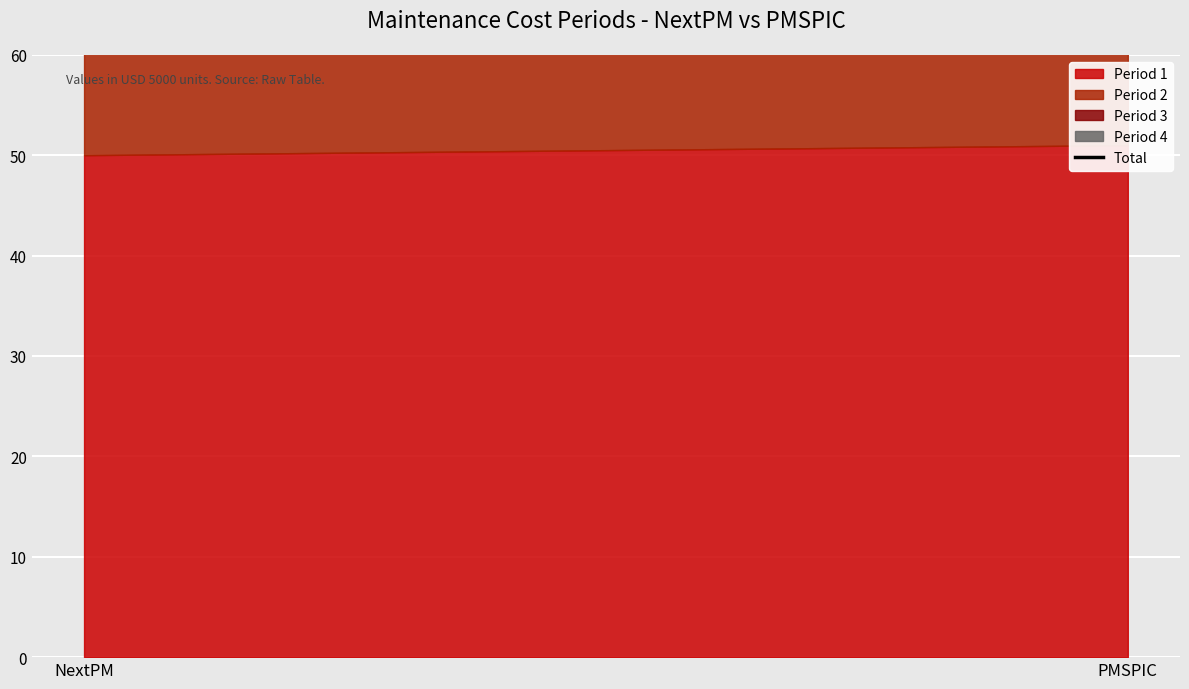

Where is the data nearest to the value 202?

NextPM